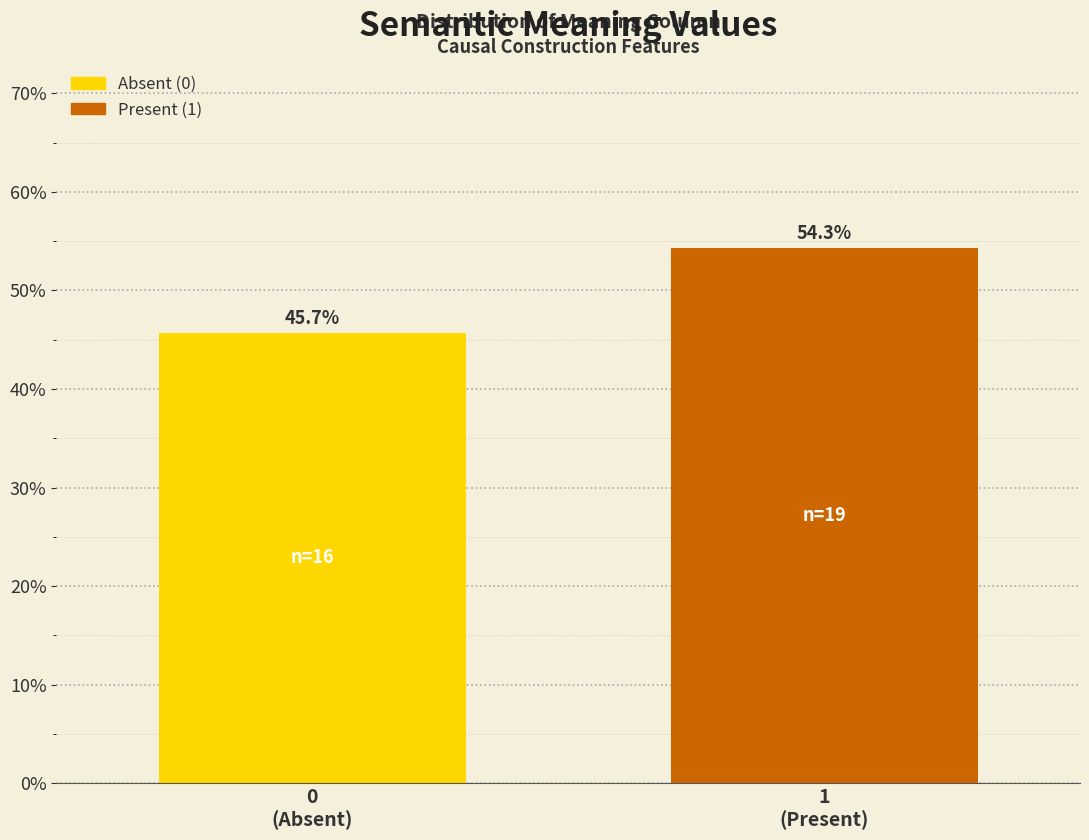

Reading left to right, list all the values displayed in this chart.

45.7	54.3